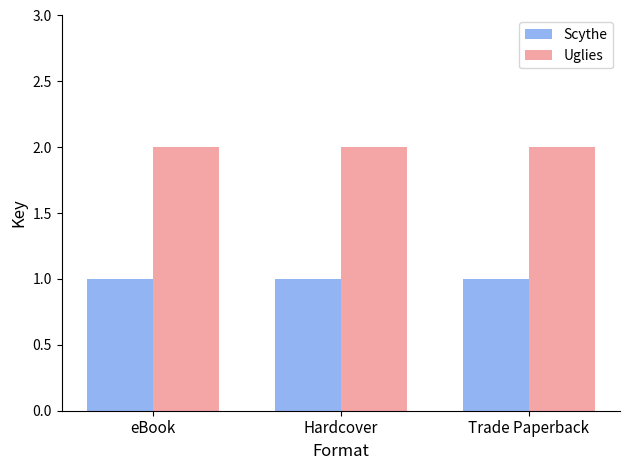

Read the Scythe value at Hardcover.

1